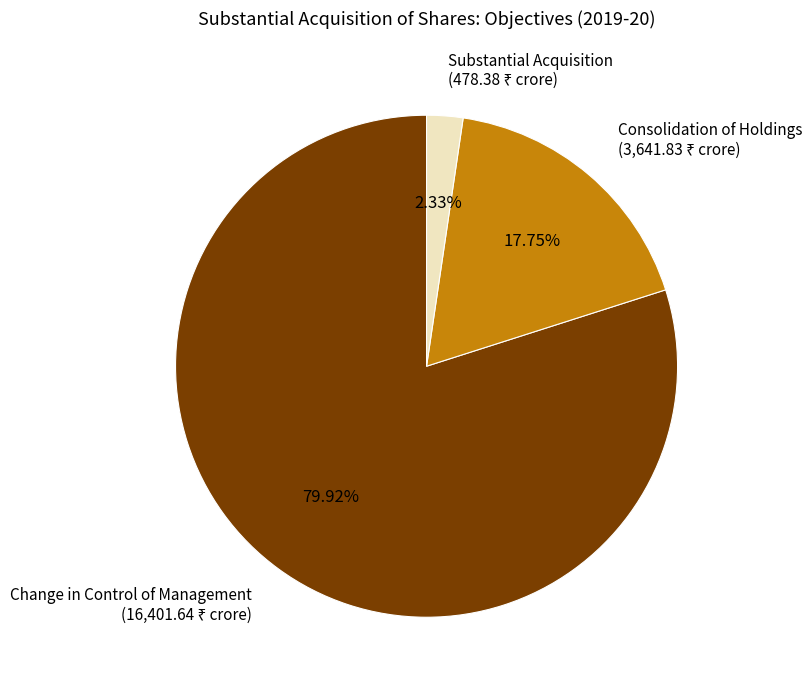

What percentage is NOT represented by Change in Control of Management?

20.1%